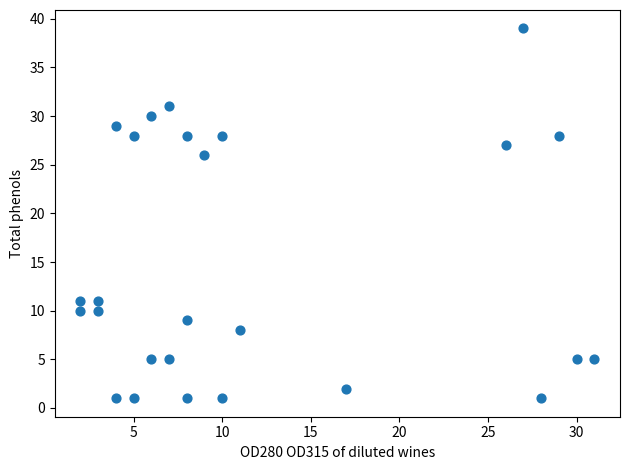

What Y value in the scatter plot is closest to 20?

26